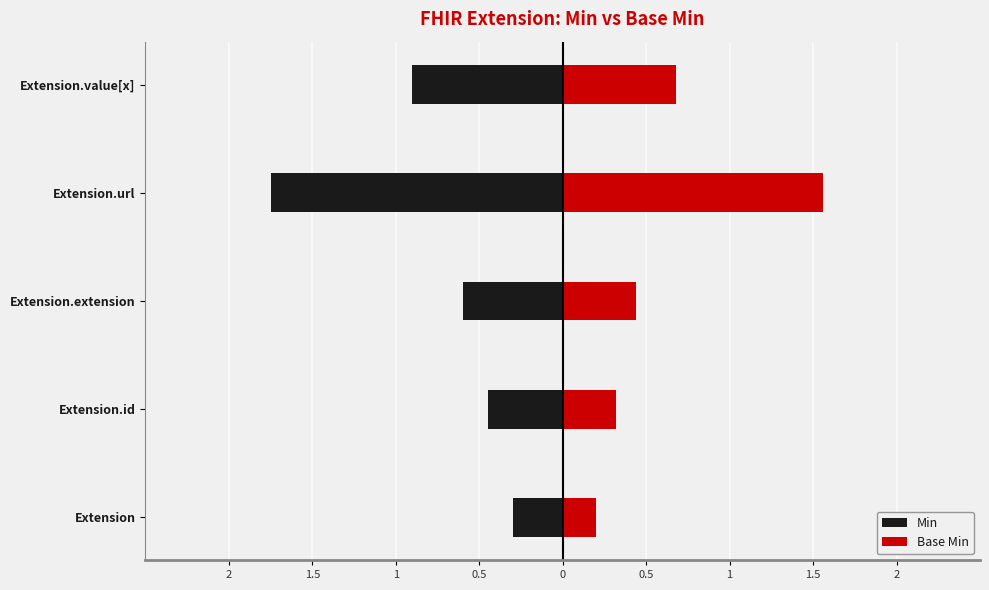

The Min series shows -0.5 at Extension. True or false?

False